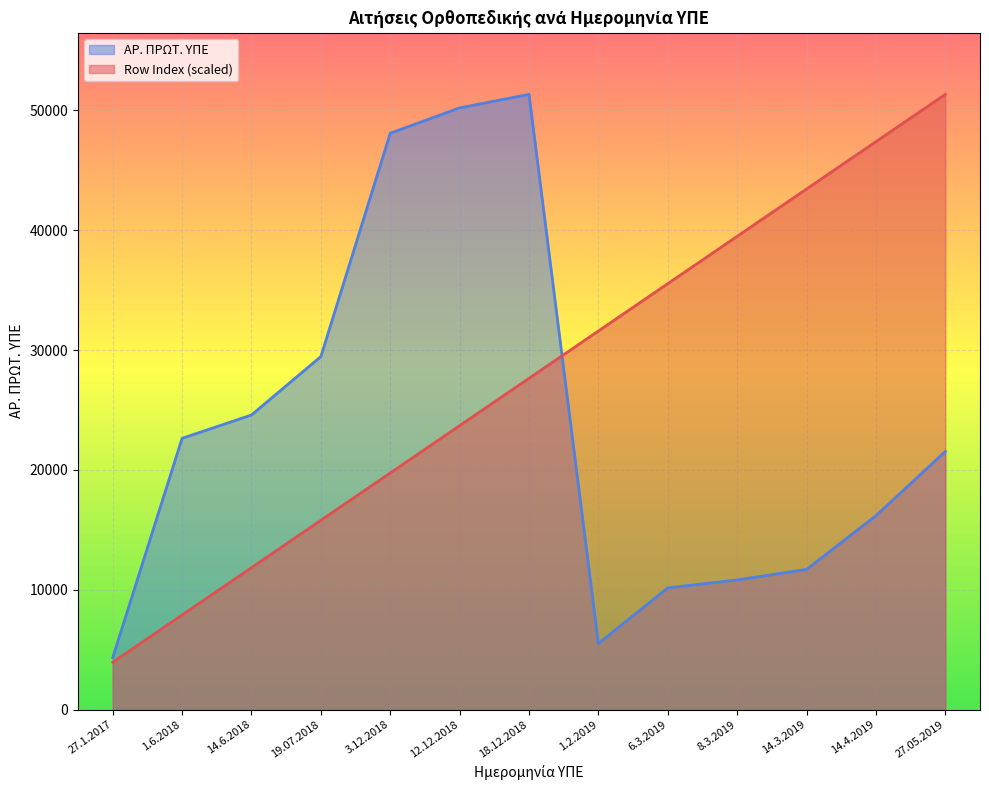

Does the chart display data point markers on the line(s)?

No